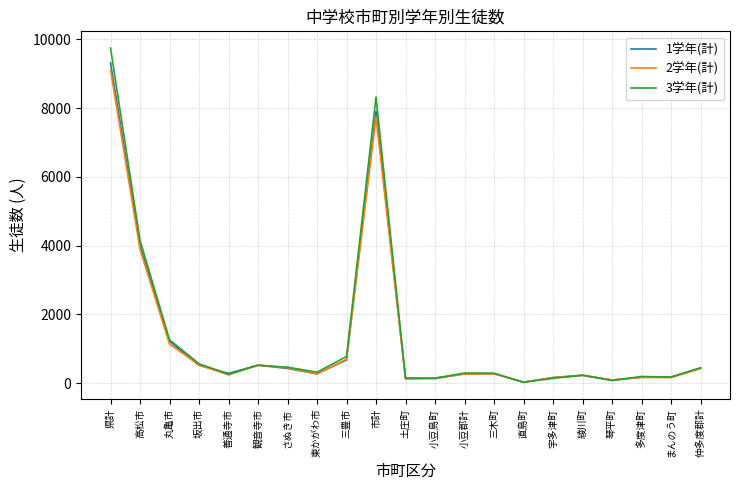

Between 高松市 and 小豆郡計, which series saw the biggest shift?

3学年(計)